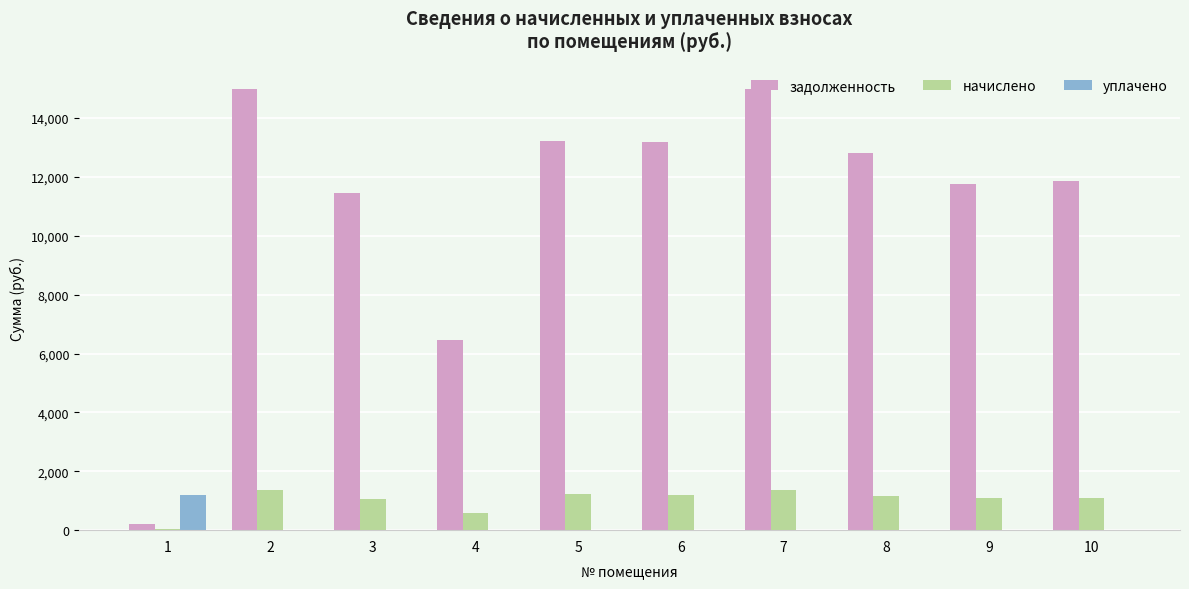

How many series are shown in this chart?

3